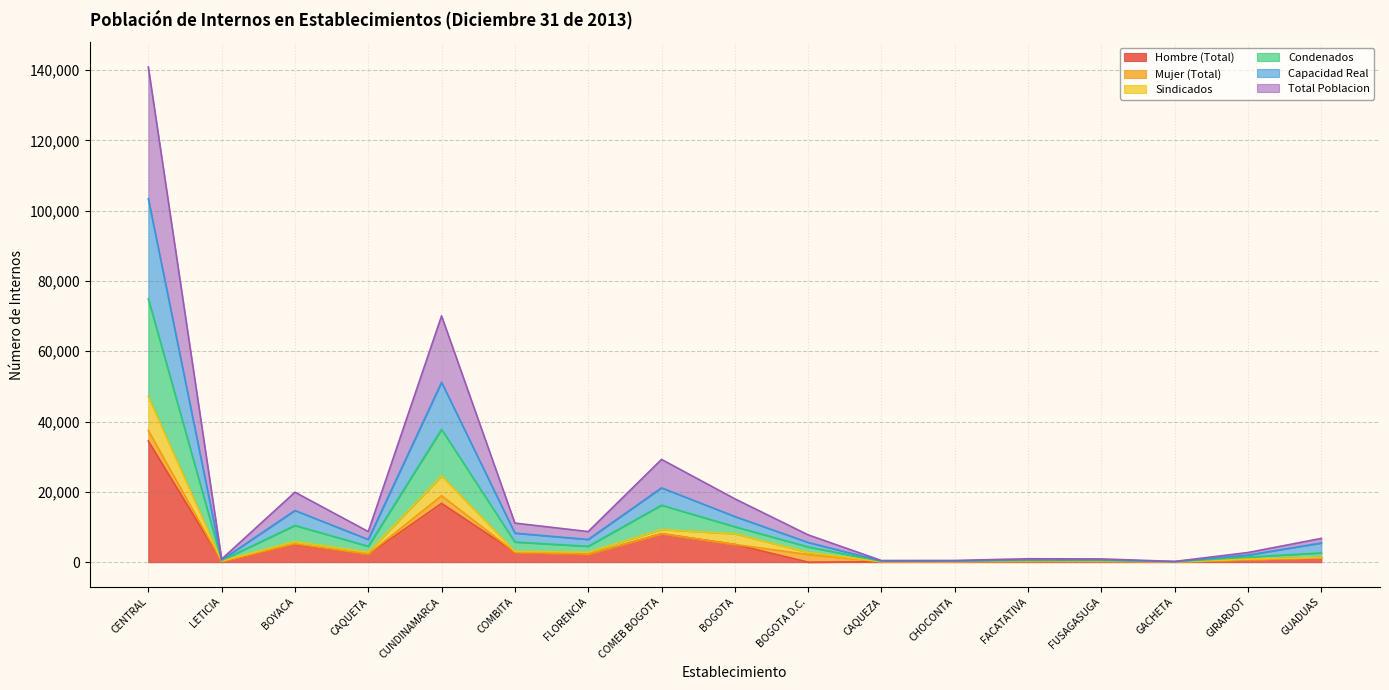

How many interior local peaks does the Capacidad Real series have?

4